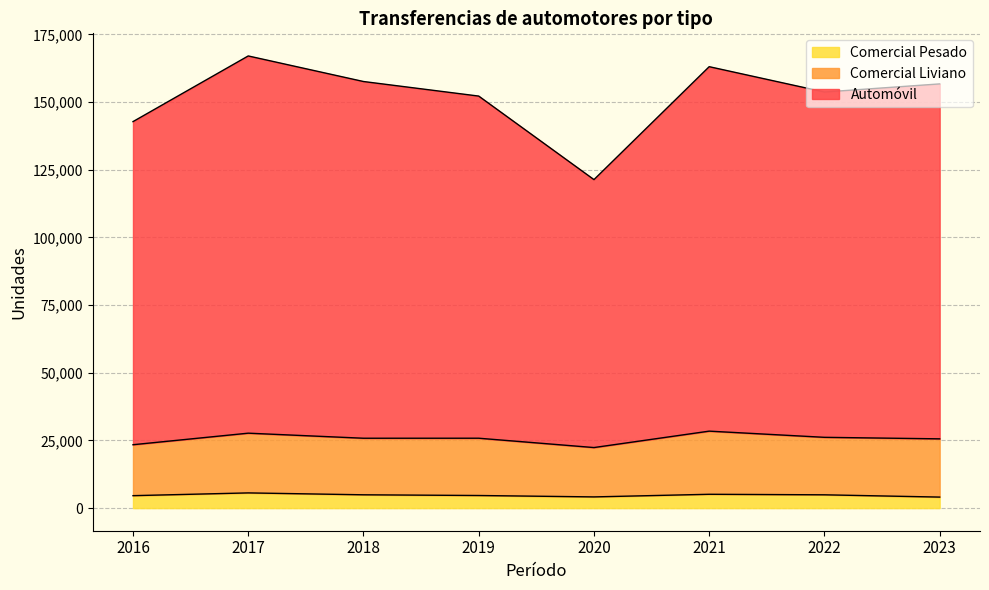

What is the maximum value for Comercial Pesado?

5620